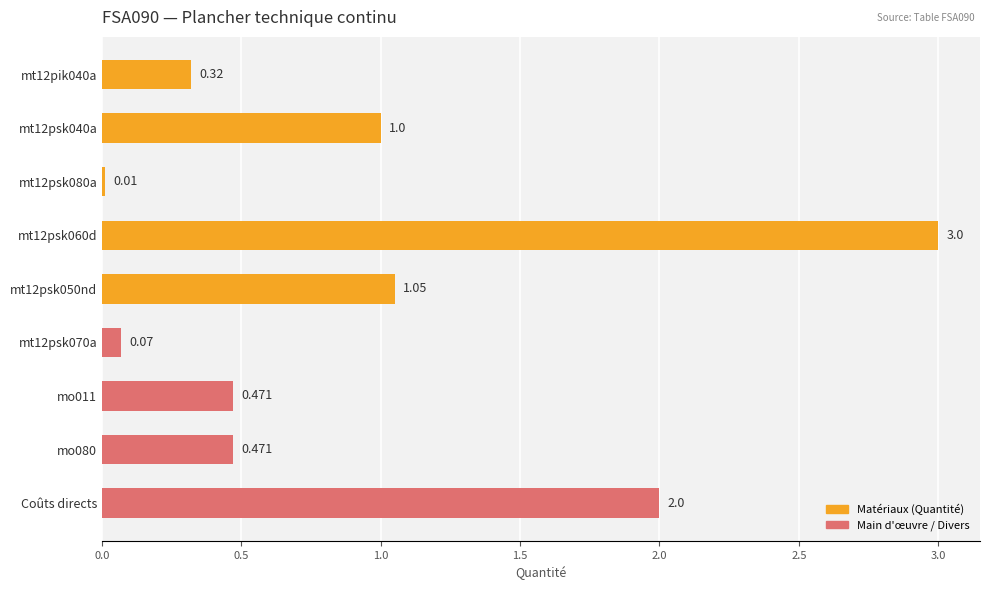

Read the value at mt12psk060d.

3.0